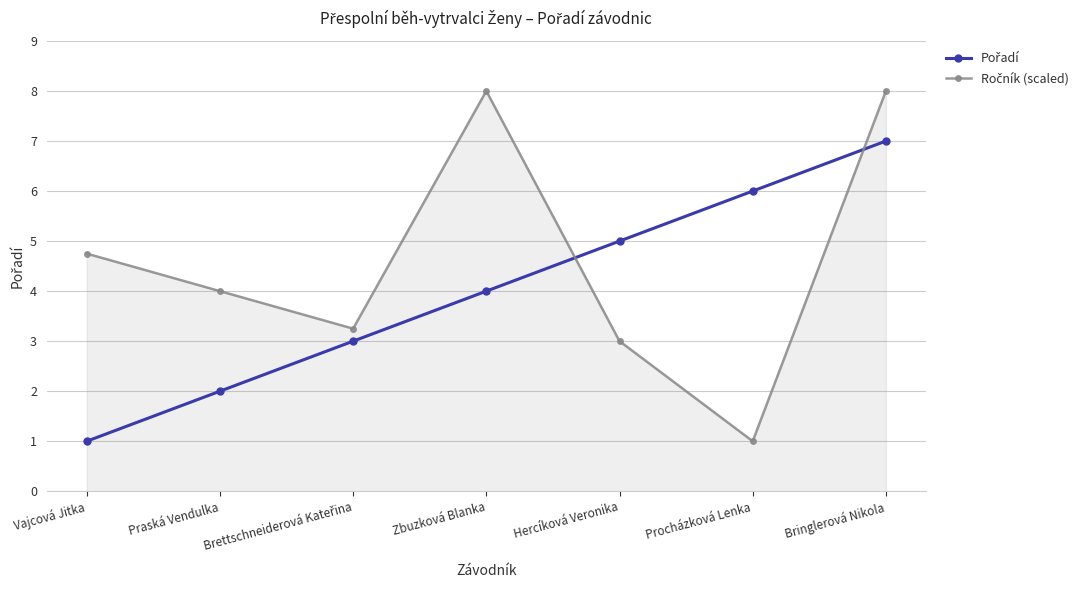

What is the greatest value displayed?

8.0